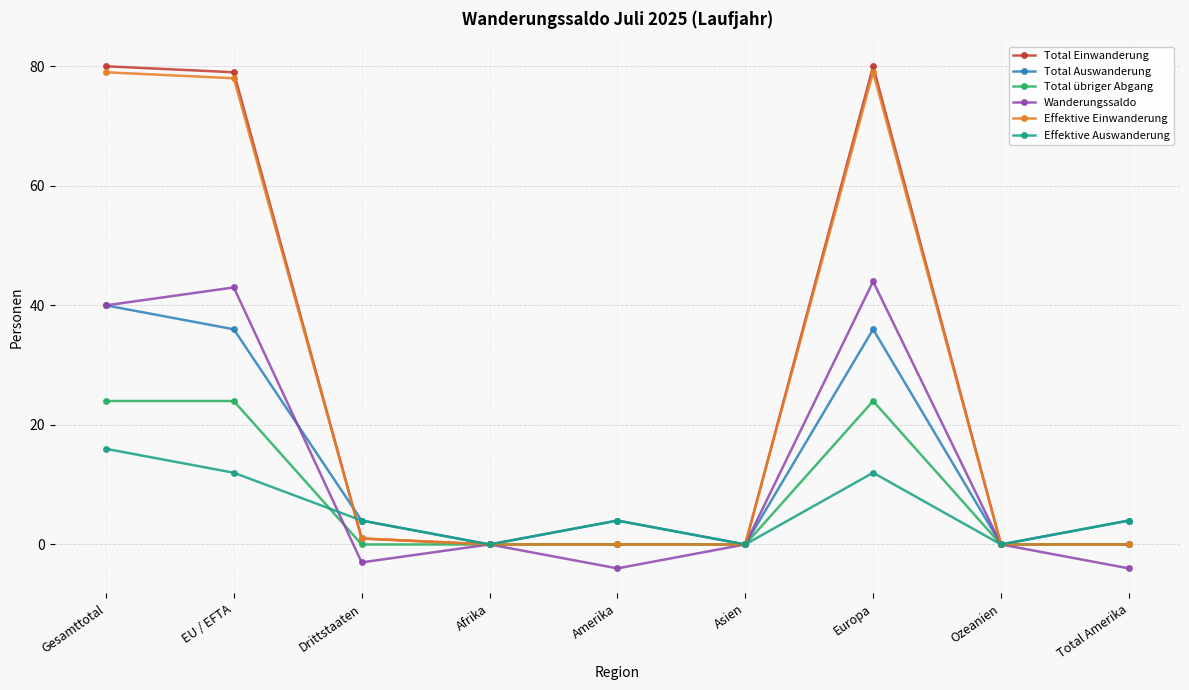

What value does the Total Auswanderung series have at EU / EFTA, to the nearest 10?

40